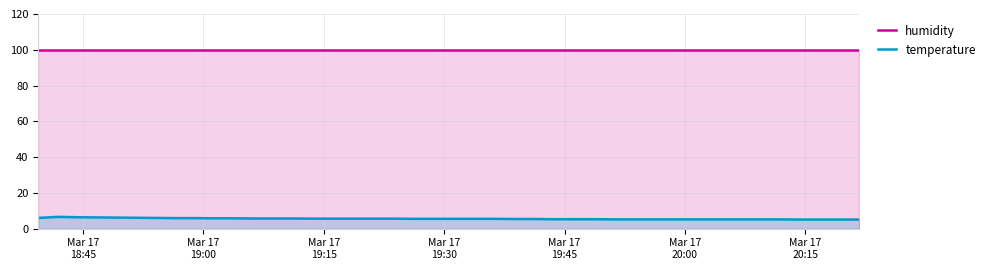

What is the maximum value shown in the chart?

99.9